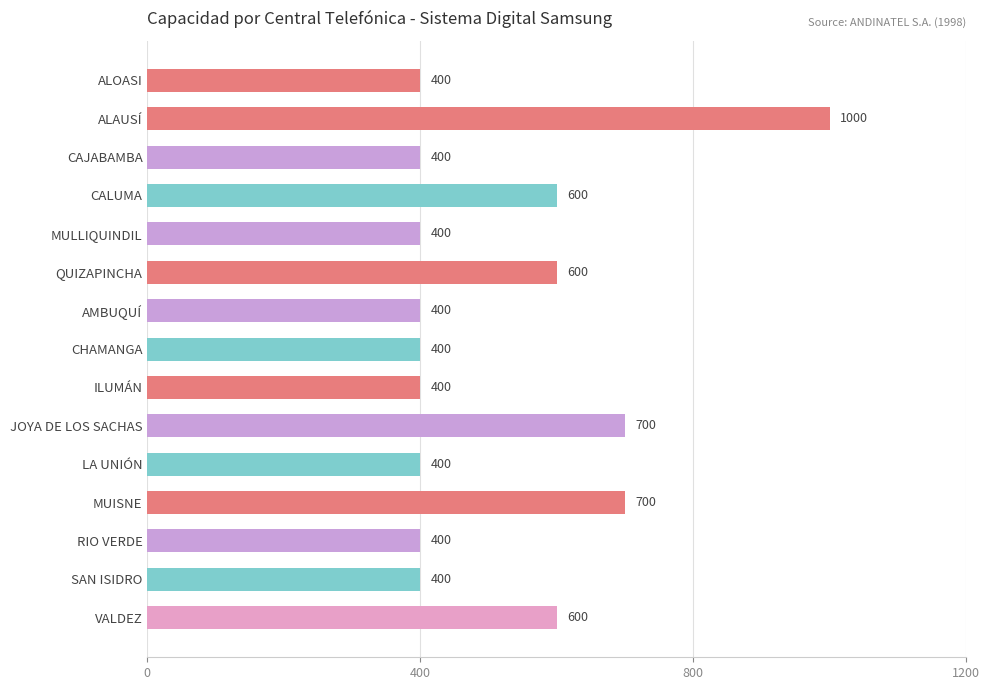

What is the change in value from MUISNE to RIO VERDE?

-300